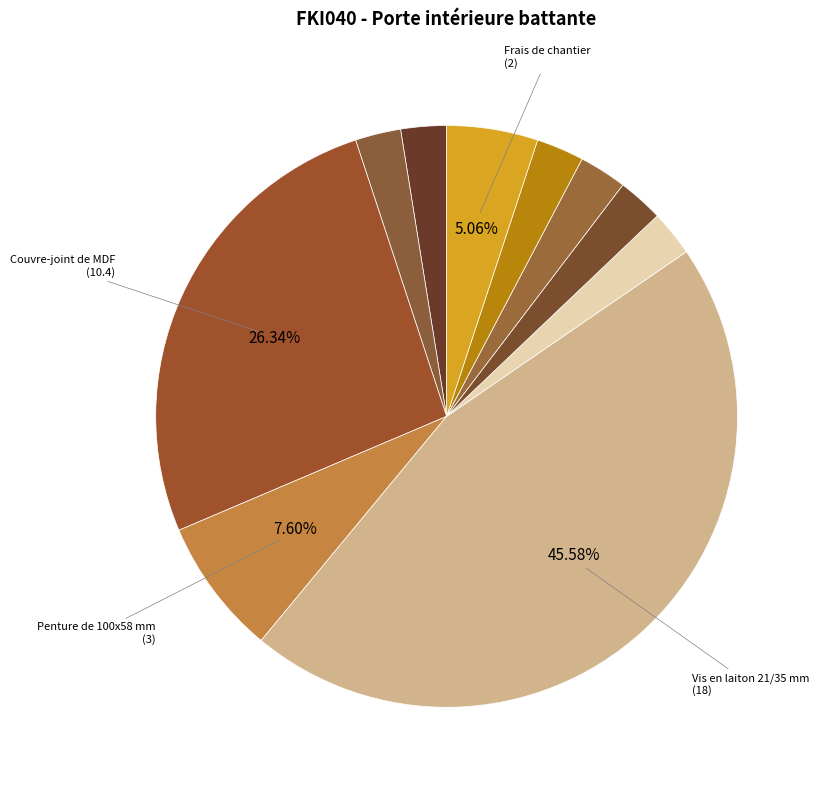

How many slices are in this pie chart?

10